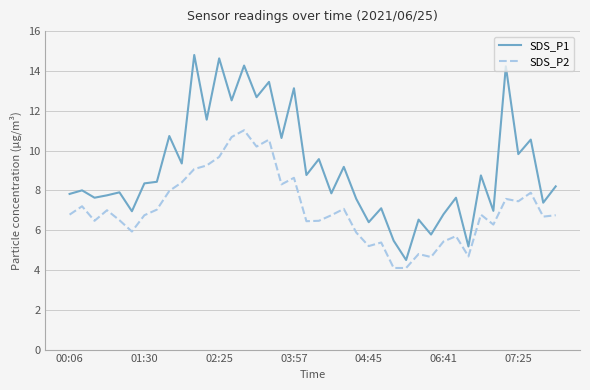

Which series has the widest spread of values?

SDS_P1